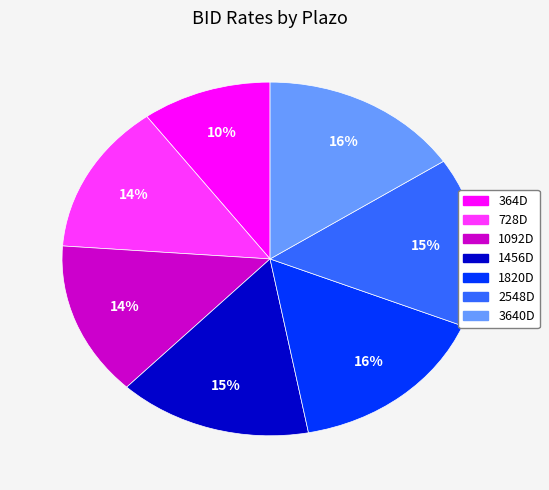

To the nearest percent, what is the average slice percentage?

14%